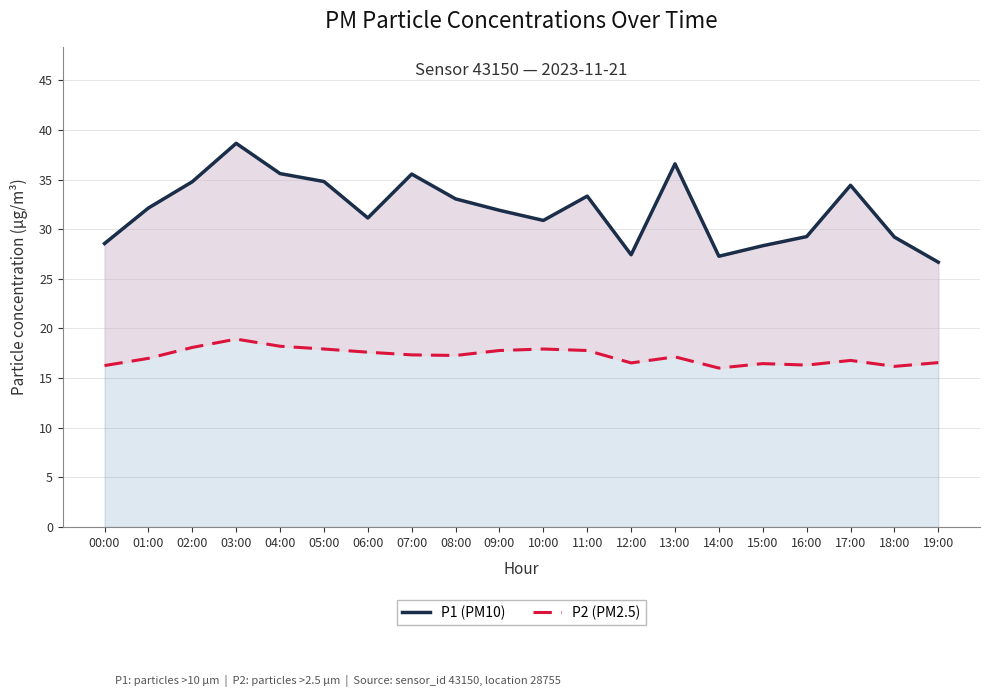

How many interior local peaks does the P2 (PM2.5) series have?

5